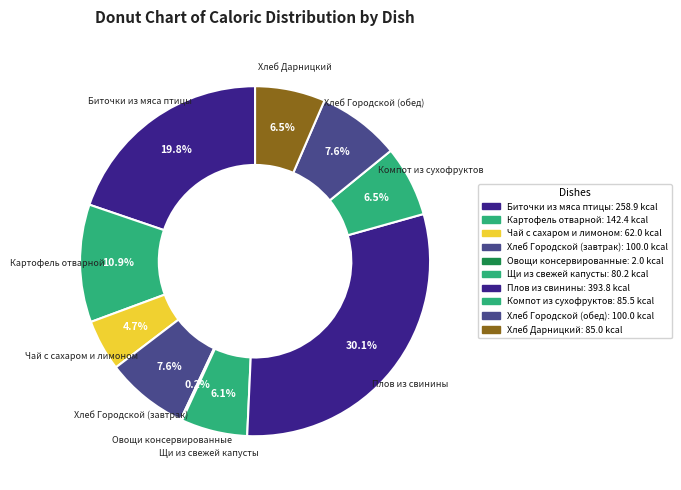

Which category has the biggest portion of the pie?

Плов из свинины